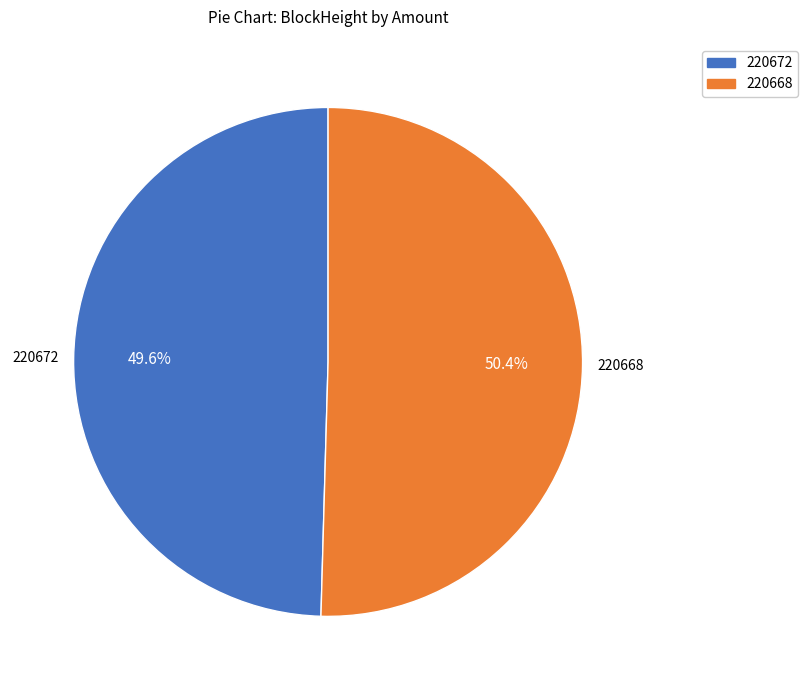

Between 220672 and 220668, which is larger?

220668